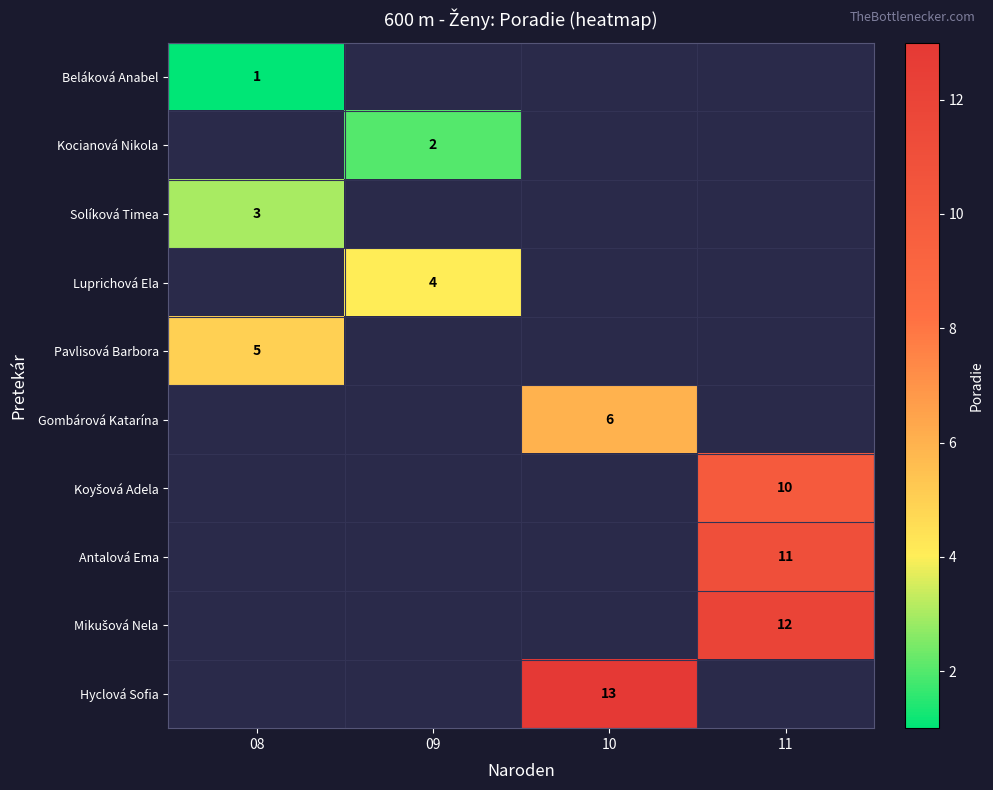

What is the spread (max minus min) of values at 08?

4.0